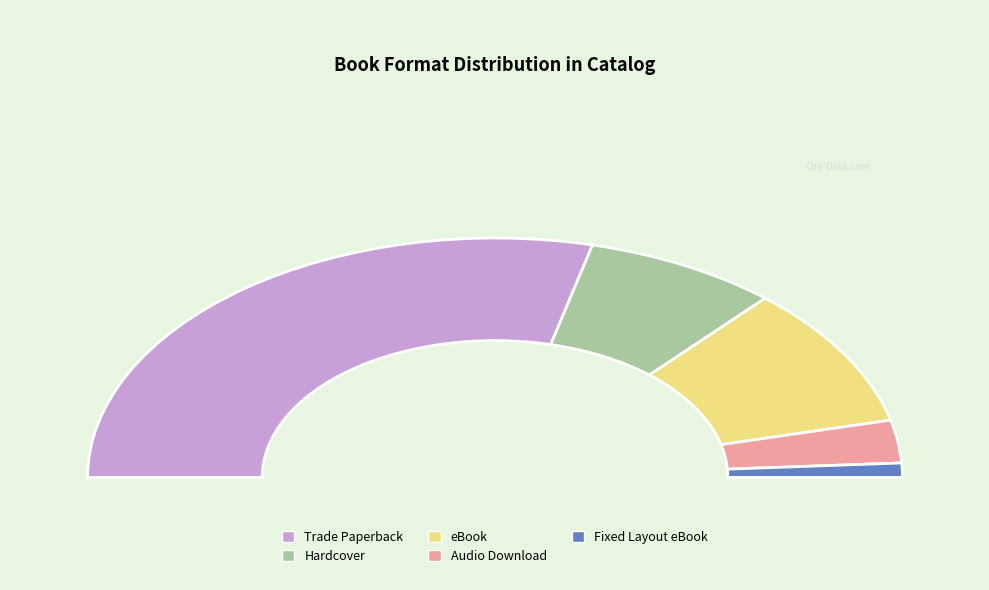

To the nearest percent, what is the difference between the largest and smallest slice percentages?

56%